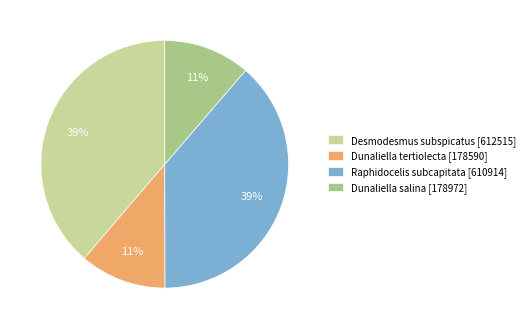

True or false: Dunaliella tertiolecta accounts for 1% of the total.

False